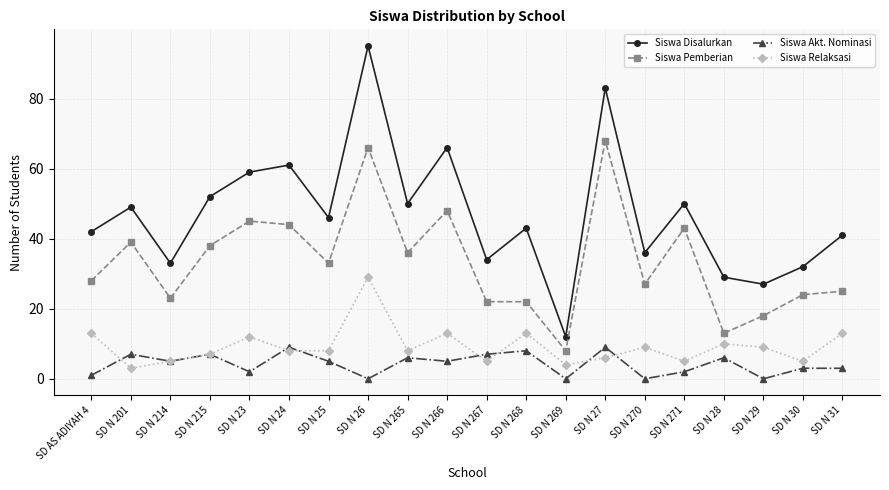

At which category is the sum across all series the highest?

SD N 26